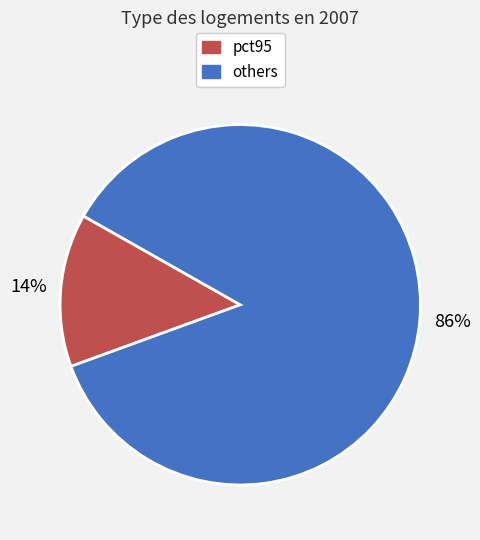

Is there a majority slice in this chart?

Yes